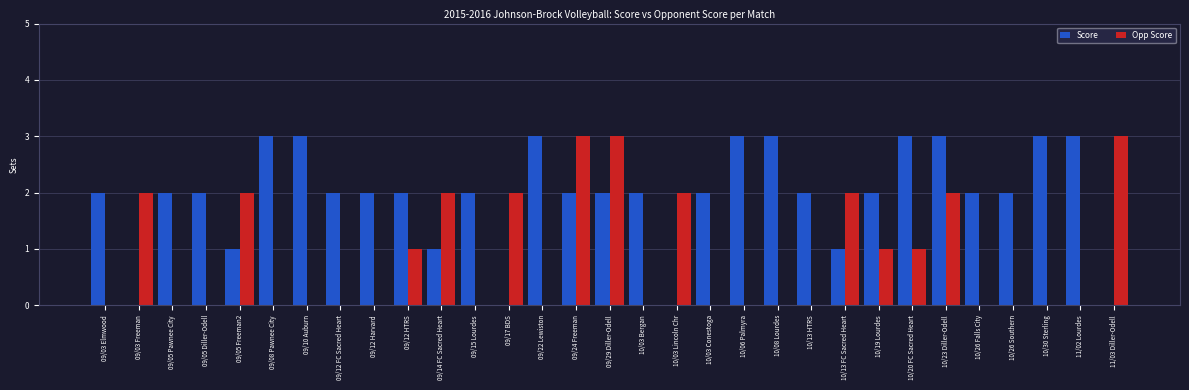

Which series has the largest total across all categories?

Score